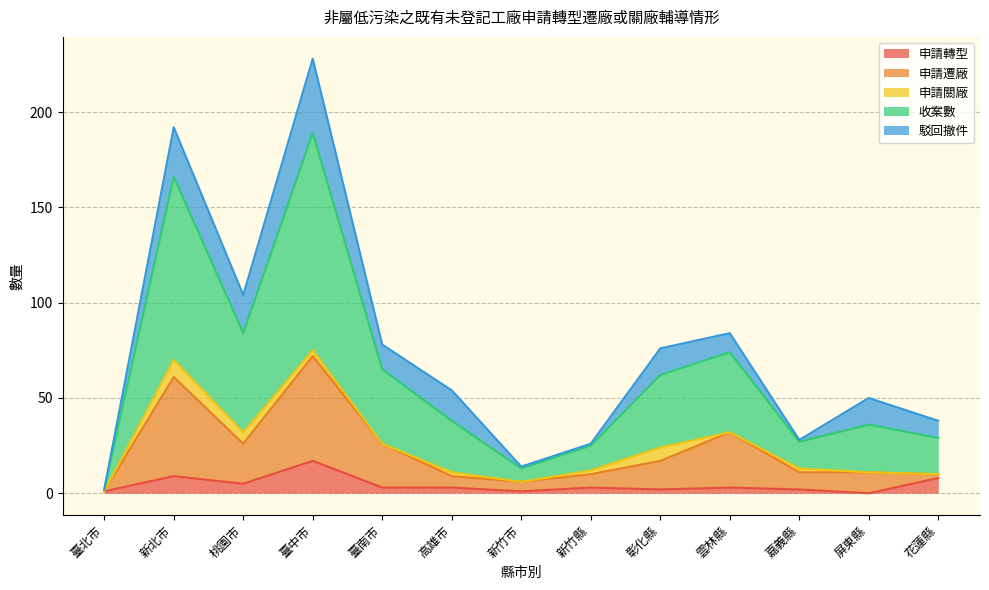

What is the highest value of the 申請轉型 series?

17